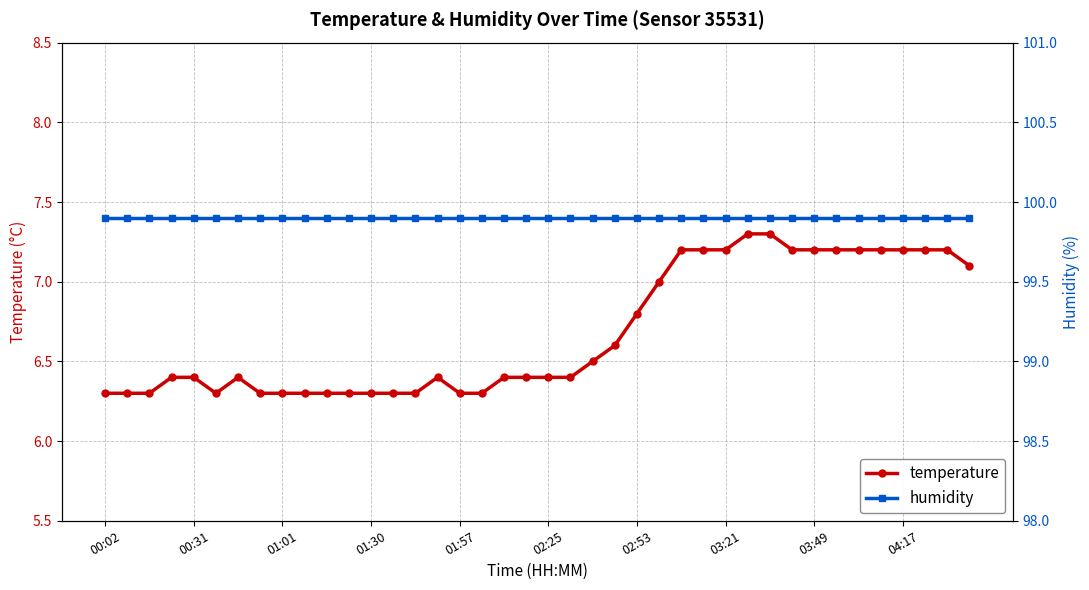

True or false: humidity and temperature cross at least once.

False